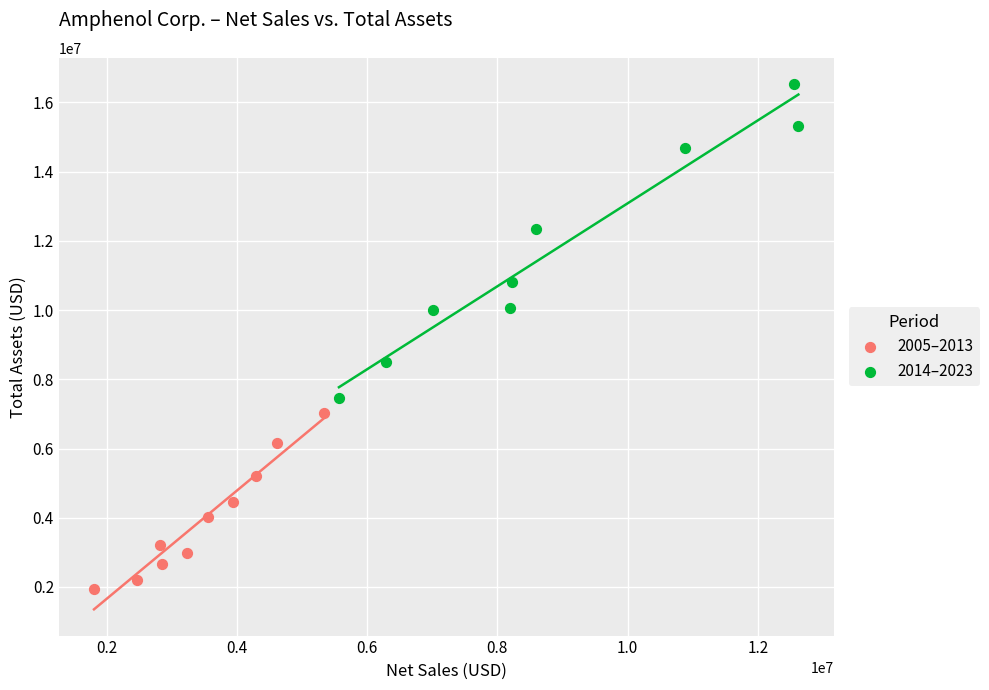

Which series contains the lowest Y value?

2005–2013